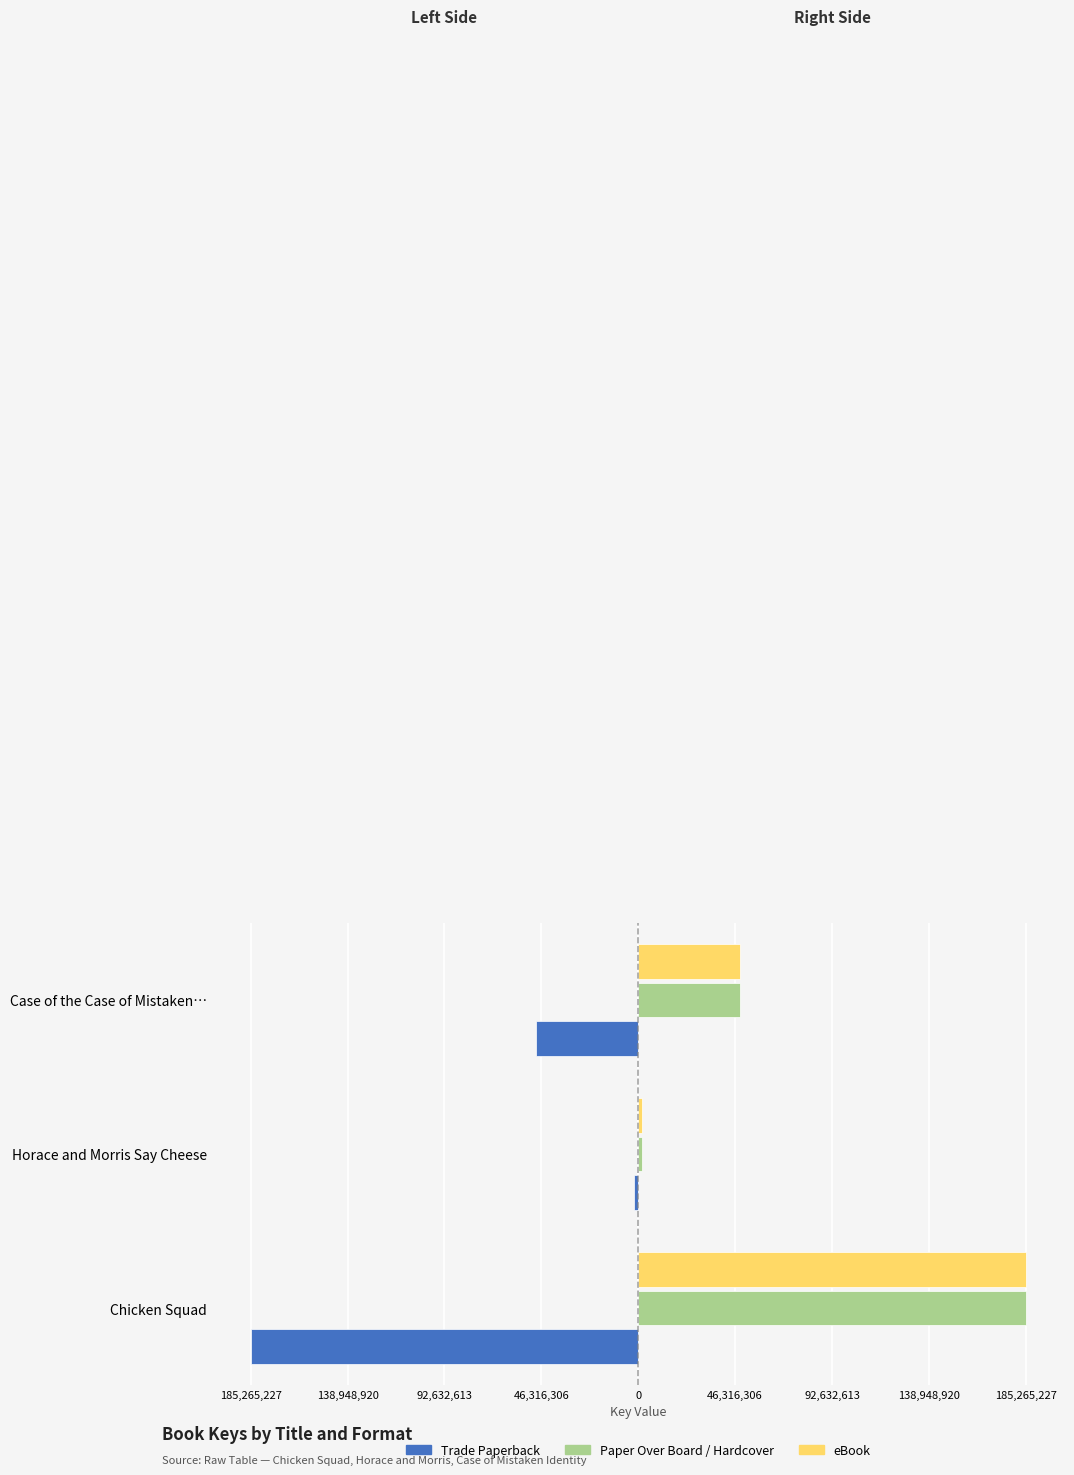

At how many categories does at least one series exceed 79381801?

1